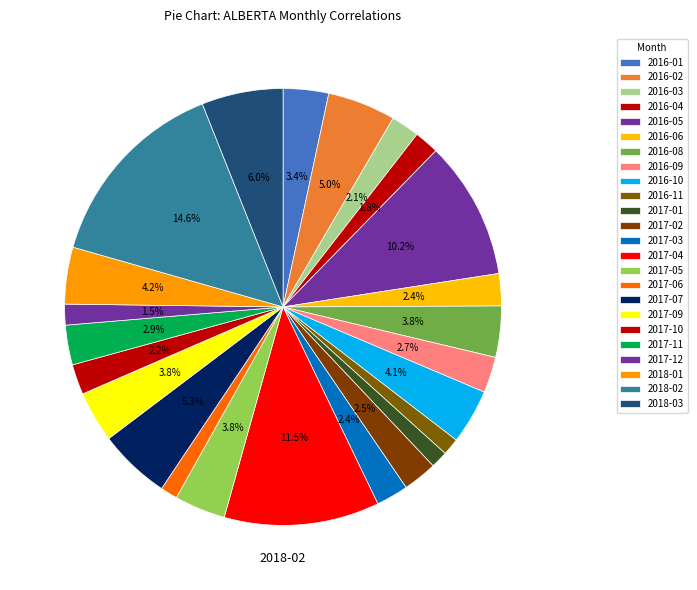

Is it true that 2017-09 is 12% of the pie?

False